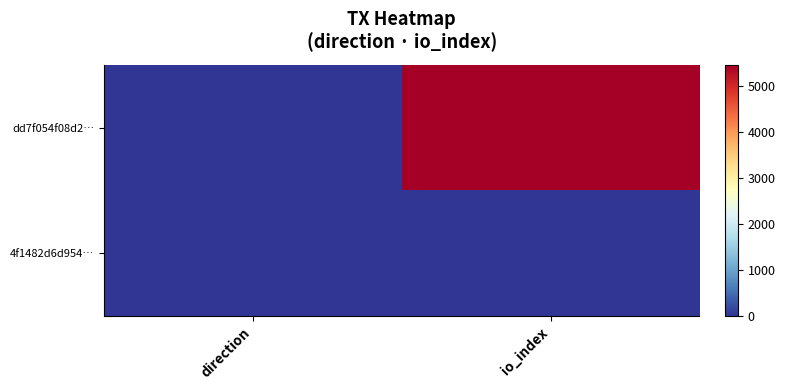

Rank the series at direction from highest to lowest value.

4f1482d6d954…, dd7f054f08d2…